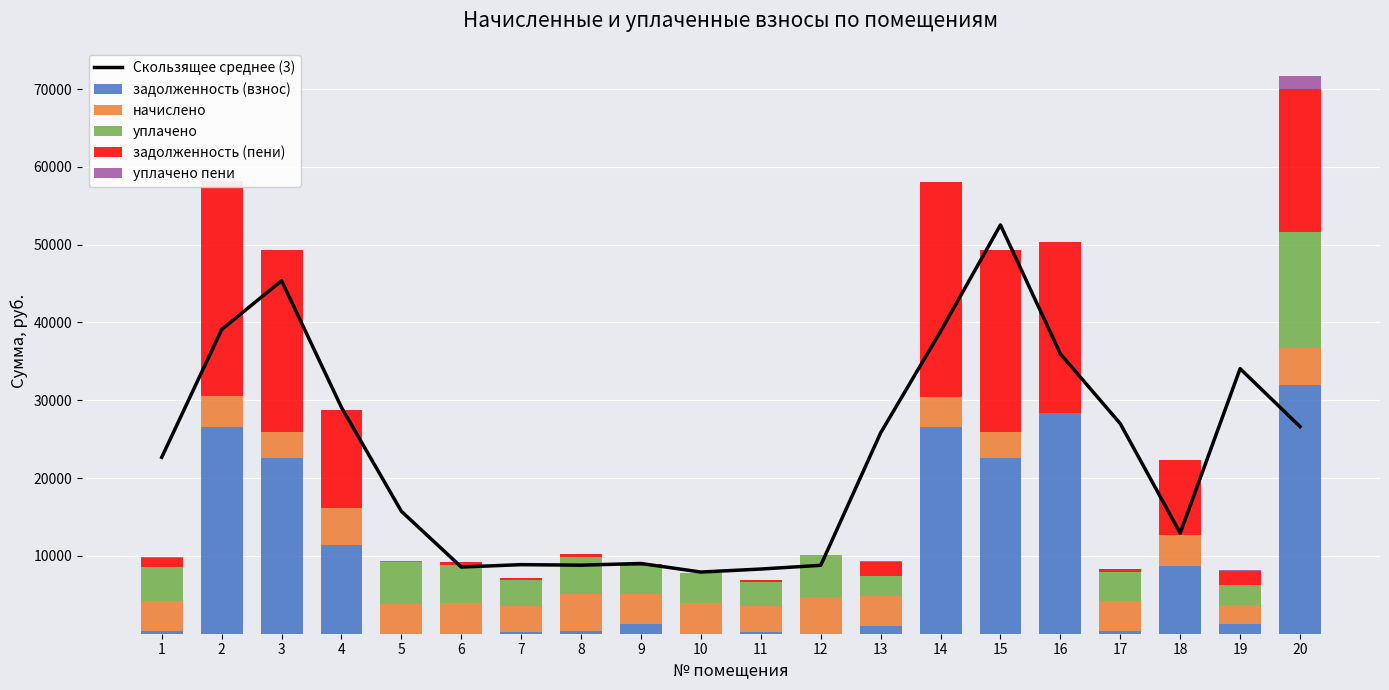

What is the difference between the second highest and minimum values in the задолженность (взнос) series?

28302.9